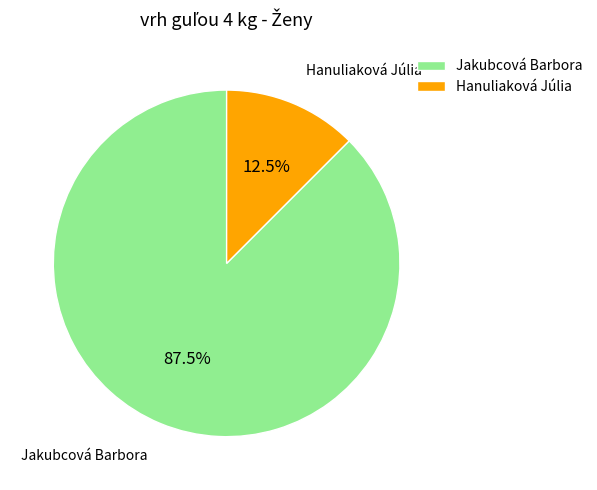

To the nearest percent, what is the average slice percentage?

50%